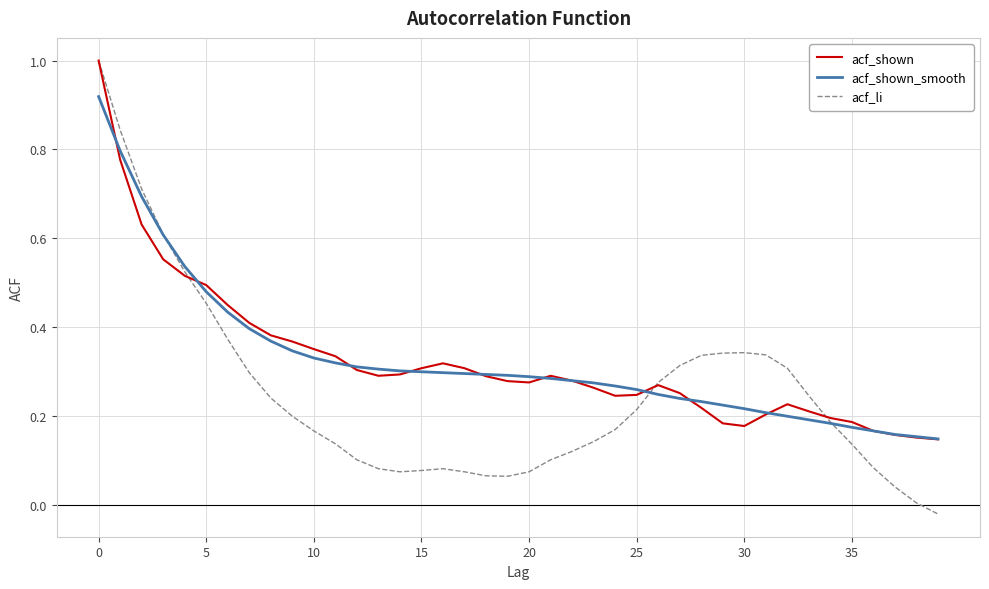

Which series has the largest range (max minus min)?

acf_li